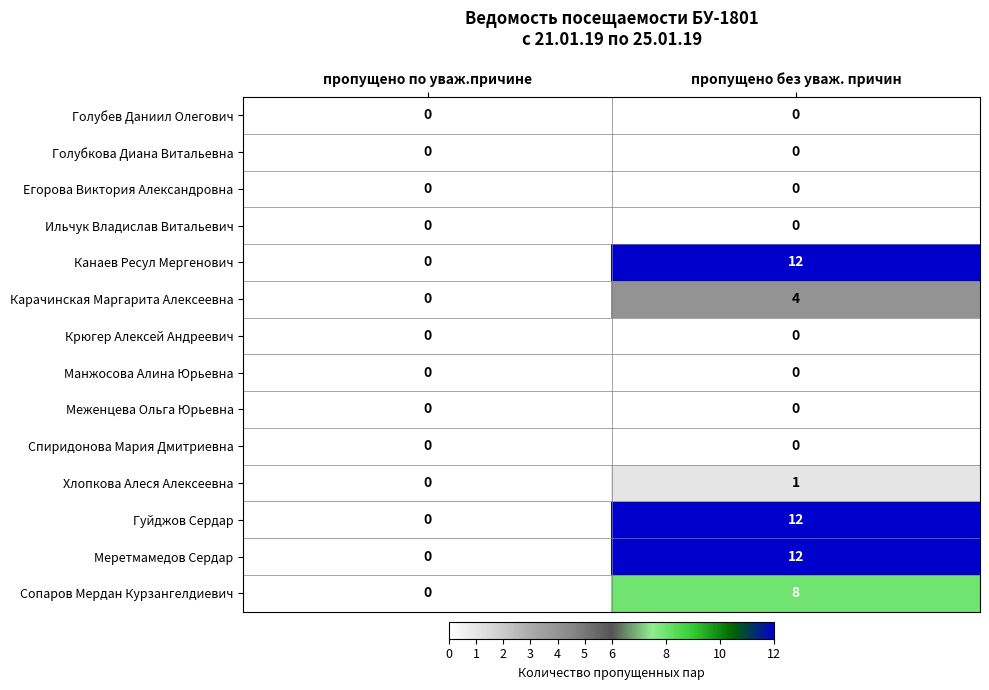

Reading left to right, what are all the values shown in this chart?

Голубев Даниил Олегович: пропущено по уваж.причине=0	пропущено без уваж. причин=0
Голубкова Диана Витальевна: пропущено по уваж.причине=0	пропущено без уваж. причин=0
Егорова Виктория Александровна: пропущено по уваж.причине=0	пропущено без уваж. причин=0
Ильчук Владислав Витальевич: пропущено по уваж.причине=0	пропущено без уваж. причин=0
Канаев Ресул Мергенович: пропущено по уваж.причине=0	пропущено без уваж. причин=12
Карачинская Маргарита Алексеевна: пропущено по уваж.причине=0	пропущено без уваж. причин=4
Крюгер Алексей Андреевич: пропущено по уваж.причине=0	пропущено без уваж. причин=0
Манжосова Алина Юрьевна: пропущено по уваж.причине=0	пропущено без уваж. причин=0
Меженцева Ольга Юрьевна: пропущено по уваж.причине=0	пропущено без уваж. причин=0
Спиридонова Мария Дмитриевна: пропущено по уваж.причине=0	пропущено без уваж. причин=0
Хлопкова Алеся Алексеевна: пропущено по уваж.причине=0	пропущено без уваж. причин=1
Гуйджов Сердар: пропущено по уваж.причине=0	пропущено без уваж. причин=12
Меретмамедов Сердар: пропущено по уваж.причине=0	пропущено без уваж. причин=12
Сопаров Мердан Курзангелдиевич: пропущено по уваж.причине=0	пропущено без уваж. причин=8